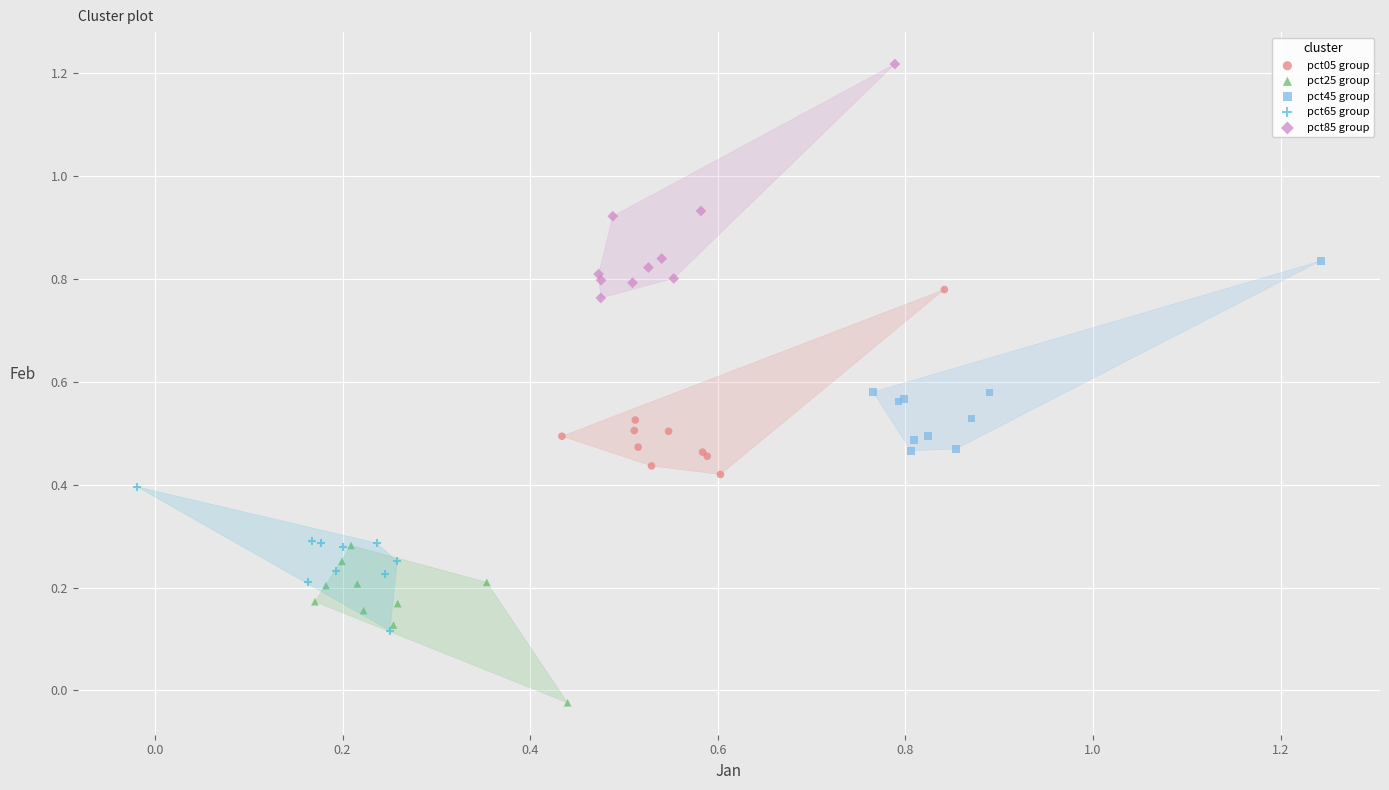

Which series has the largest Y range (max minus min)?

pct85 group